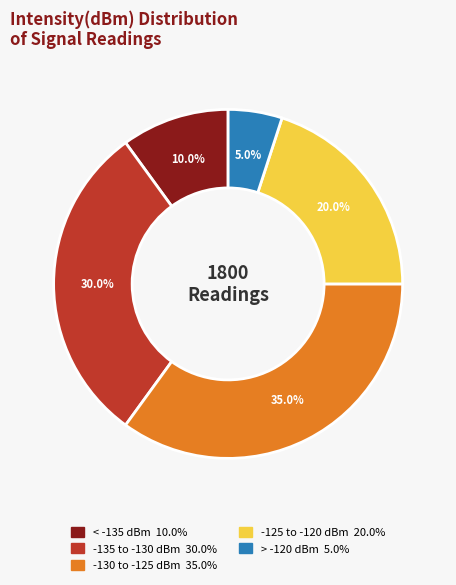

Is there any slice that represents more than half of the pie?

No